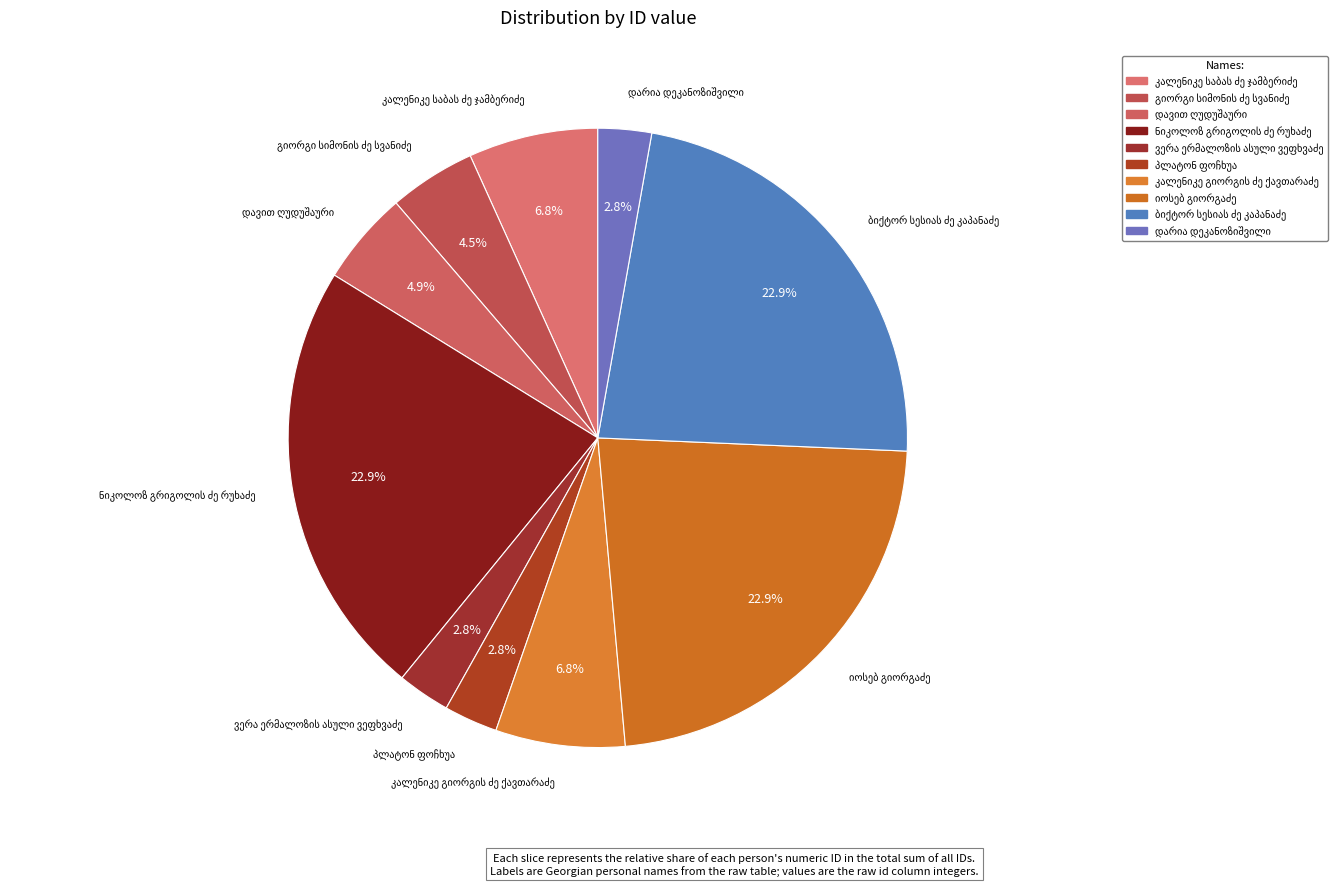

Is there any slice that represents more than half of the pie?

No